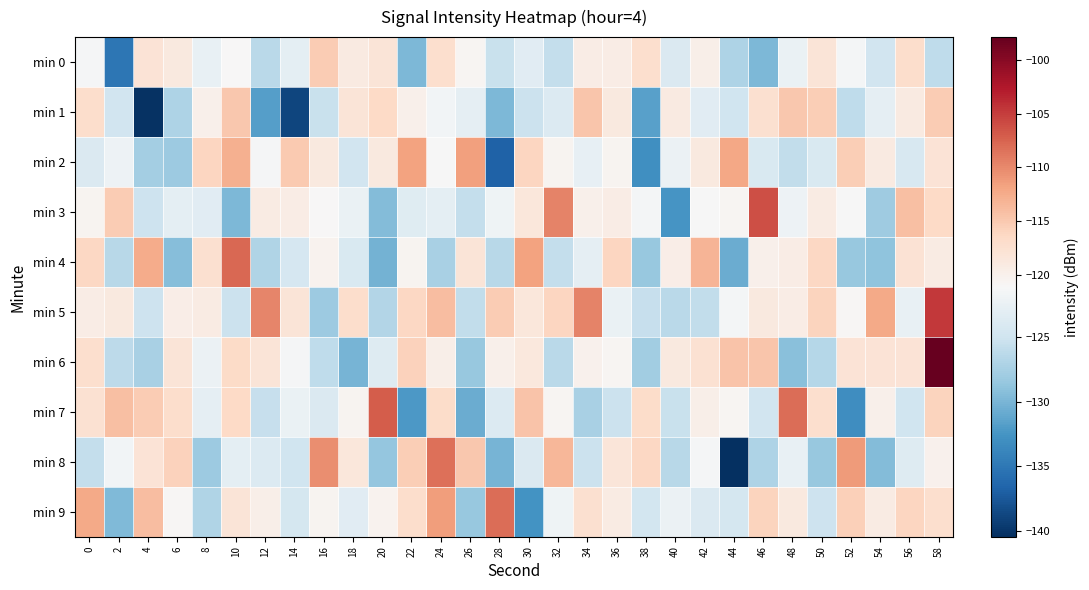

Reading left to right, what are all the values shown in this chart?

min 0: 0=-121.4	2=-135.1	4=-118.0	6=-118.8	8=-122.5	10=-121.1	12=-126.3	14=-123.0	16=-115.2	18=-119.1	20=-118.1	22=-129.8	24=-117.2	26=-120.6	28=-125.4	30=-123.3	32=-125.8	34=-119.3	36=-119.4	38=-117.2	40=-123.9	42=-119.8	44=-127.0	46=-129.8	48=-122.4	50=-118.1	52=-121.4	54=-124.8	56=-117.1	58=-126.1
min 1: 0=-117.1	2=-124.8	4=-140.3	6=-127.1	8=-120.0	10=-114.8	12=-131.8	14=-138.9	16=-125.5	18=-118.1	20=-116.6	22=-120.0	24=-121.7	26=-122.8	28=-129.9	30=-125.3	32=-123.8	34=-114.7	36=-118.9	38=-131.6	40=-119.1	42=-123.3	44=-125.1	46=-117.3	48=-114.8	50=-115.4	52=-126.0	54=-122.9	56=-119.0	58=-115.1
min 2: 0=-123.9	2=-122.1	4=-127.6	6=-128.2	8=-116.1	10=-112.9	12=-121.4	14=-115.0	16=-118.8	18=-124.9	20=-118.8	22=-111.8	24=-121.2	26=-111.6	28=-136.7	30=-116.1	32=-120.5	34=-122.8	36=-120.4	38=-132.9	40=-122.3	42=-118.9	44=-112.1	46=-124.1	48=-125.9	50=-124.0	52=-115.5	54=-119.0	56=-124.2	58=-117.9
min 3: 0=-120.4	2=-115.2	4=-125.2	6=-123.0	8=-123.4	10=-129.8	12=-119.2	14=-119.4	16=-121.0	18=-122.4	20=-129.5	22=-123.5	24=-123.1	26=-125.8	28=-122.0	30=-118.6	32=-109.7	34=-120.0	36=-119.5	38=-121.4	40=-132.5	42=-121.2	44=-120.6	46=-106.2	48=-122.2	50=-119.2	52=-121.2	54=-128.0	56=-114.1	58=-116.5
min 4: 0=-116.3	2=-126.5	4=-112.6	6=-129.4	8=-117.5	10=-107.9	12=-126.9	14=-124.4	16=-120.4	18=-124.0	20=-130.3	22=-120.6	24=-127.4	26=-118.2	28=-126.5	30=-111.7	32=-125.7	34=-122.9	36=-116.1	38=-128.4	40=-119.6	42=-113.2	44=-130.6	46=-119.9	48=-119.4	50=-116.3	52=-128.4	54=-128.9	56=-117.9	58=-119.2
min 5: 0=-119.5	2=-118.9	4=-125.1	6=-119.6	8=-119.2	10=-125.3	12=-109.8	14=-118.2	16=-128.1	18=-117.1	20=-126.8	22=-116.3	24=-114.0	26=-125.9	28=-115.2	30=-118.5	32=-116.1	34=-109.6	36=-122.5	38=-125.5	40=-126.3	42=-125.9	44=-121.5	46=-119.0	48=-119.3	50=-116.0	52=-120.9	54=-112.3	56=-122.6	58=-104.7
min 6: 0=-117.2	2=-126.1	4=-127.4	6=-118.1	8=-122.3	10=-116.7	12=-118.2	14=-121.4	16=-126.1	18=-130.1	20=-123.7	22=-115.9	24=-119.7	26=-128.5	28=-120.0	30=-118.7	32=-126.3	34=-120.1	36=-120.7	38=-127.9	40=-118.9	42=-117.6	44=-114.5	46=-114.7	48=-129.3	50=-126.6	52=-117.9	54=-117.9	56=-117.9	58=-97.9
min 7: 0=-117.6	2=-114.2	4=-115.3	6=-117.1	8=-122.9	10=-116.4	12=-125.6	14=-122.4	16=-123.9	18=-120.5	20=-107.1	22=-132.2	24=-116.9	26=-130.7	28=-123.8	30=-114.5	32=-120.6	34=-127.5	36=-125.3	38=-116.9	40=-125.4	42=-119.7	44=-120.7	46=-124.9	48=-108.1	50=-117.2	52=-133.2	54=-119.9	56=-125.0	58=-115.9
min 8: 0=-125.8	2=-121.7	4=-118.0	6=-115.8	8=-128.2	10=-123.0	12=-123.8	14=-124.9	16=-110.4	18=-118.6	20=-128.6	22=-115.5	24=-108.3	26=-114.8	28=-130.1	30=-123.9	32=-113.4	34=-125.2	36=-118.3	38=-116.4	40=-126.6	42=-121.4	44=-140.4	46=-127.1	48=-122.5	50=-128.5	52=-111.2	54=-129.6	56=-123.6	58=-120.2
min 9: 0=-112.4	2=-129.6	4=-114.0	6=-120.9	8=-126.9	10=-118.2	12=-119.8	14=-124.6	16=-120.6	18=-123.3	20=-120.3	22=-117.0	24=-111.5	26=-128.4	28=-108.2	30=-132.7	32=-121.9	34=-117.5	36=-119.3	38=-124.7	40=-122.2	42=-124.0	44=-124.5	46=-115.9	48=-118.9	50=-125.2	52=-115.6	54=-119.2	56=-116.1	58=-117.2